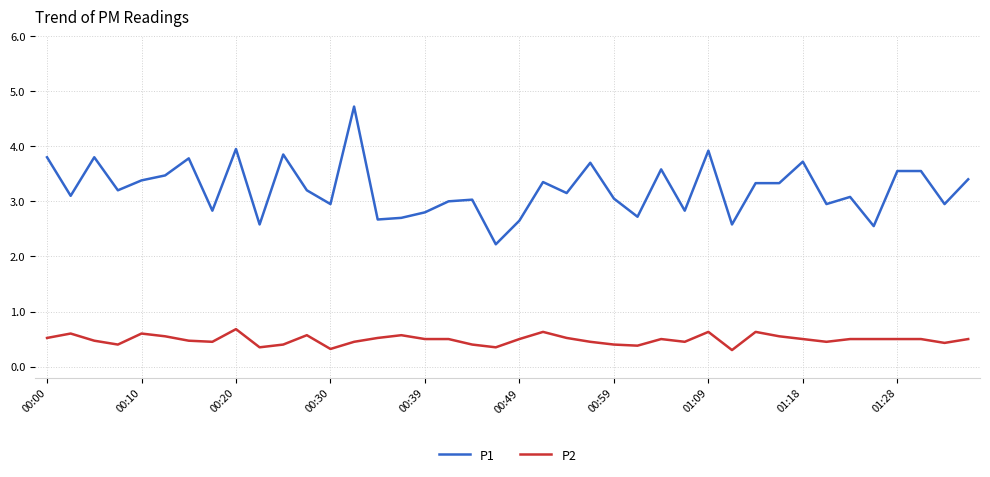

True or false: P2 and P1 cross at least once.

False